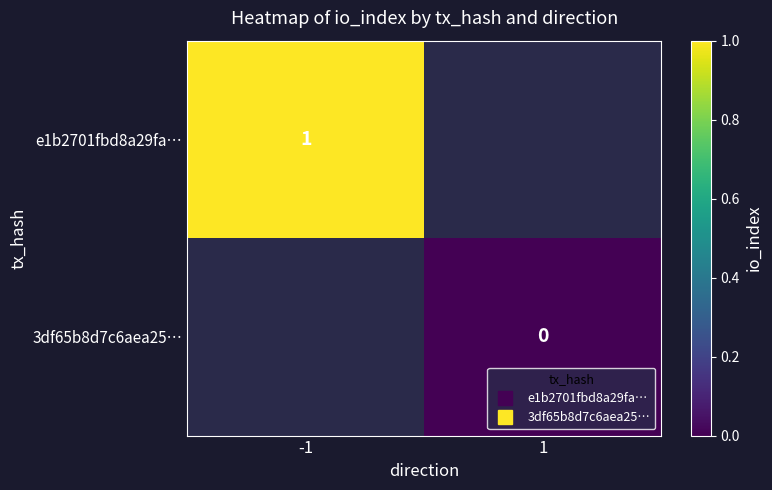

At which label is e1b2701fbd8a29fa… closest to 1?

-1